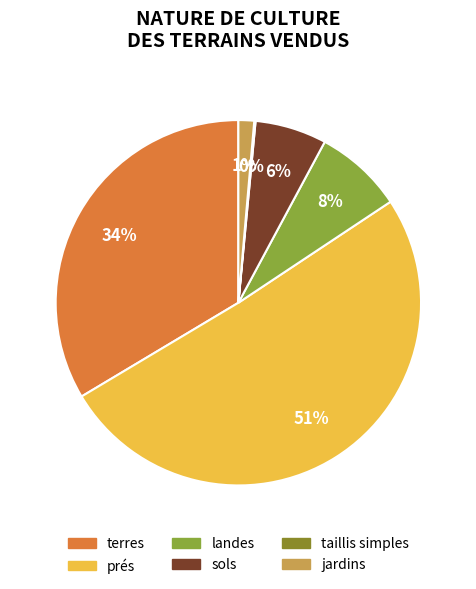

The terres slice represents 45% of the pie. True or false?

False